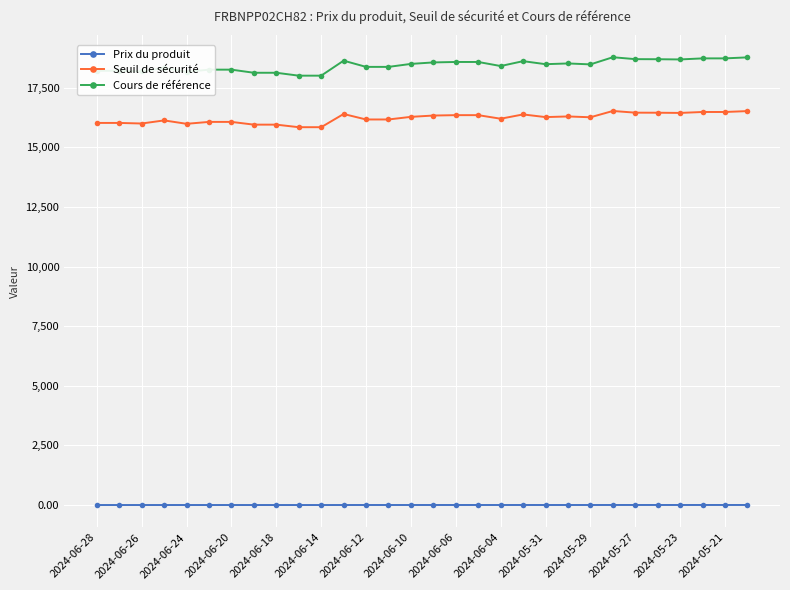

What is the average value of the Seuil de sécurité series?

16220.3